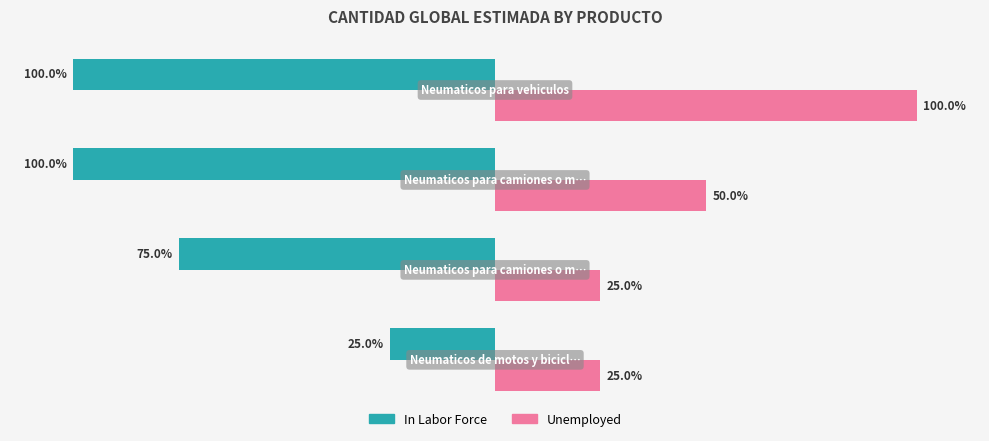

List the series in order of their peak value, lowest first.

In Labor Force, Unemployed